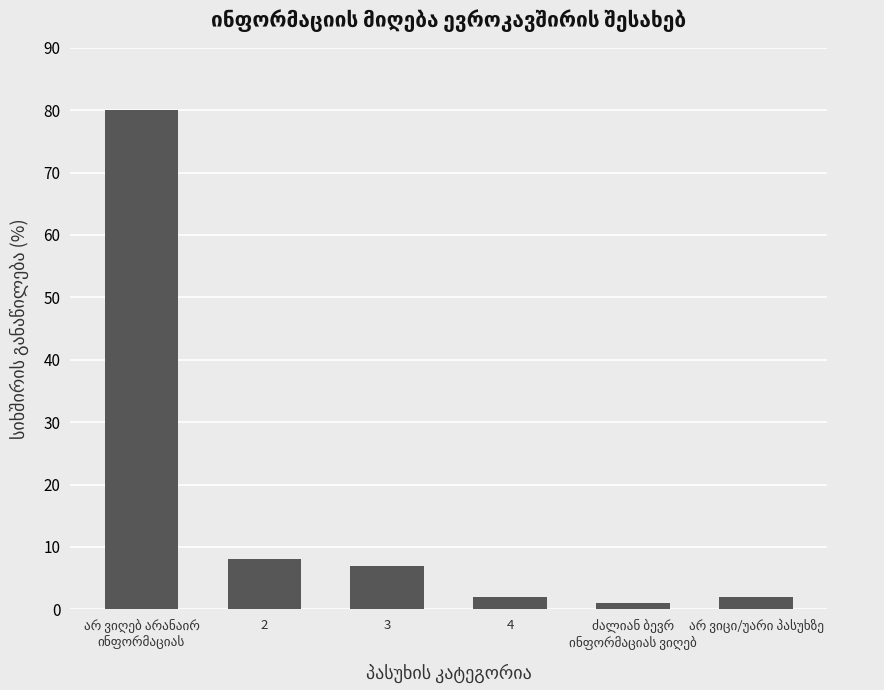

How many series are shown in this chart?

1